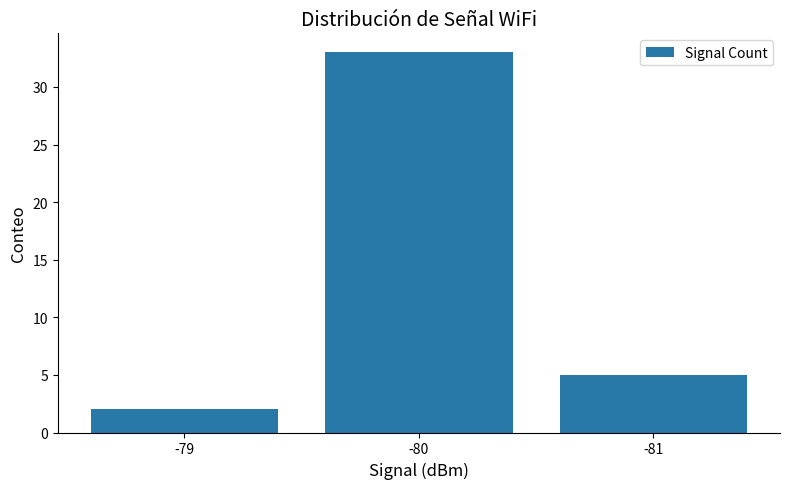

What is the greatest value displayed?

33